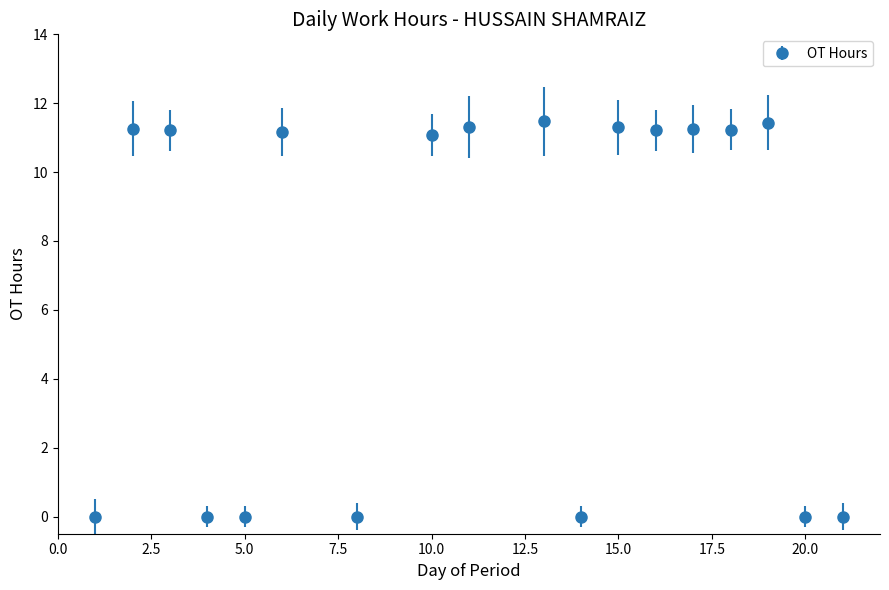

What is the average value?

6.9